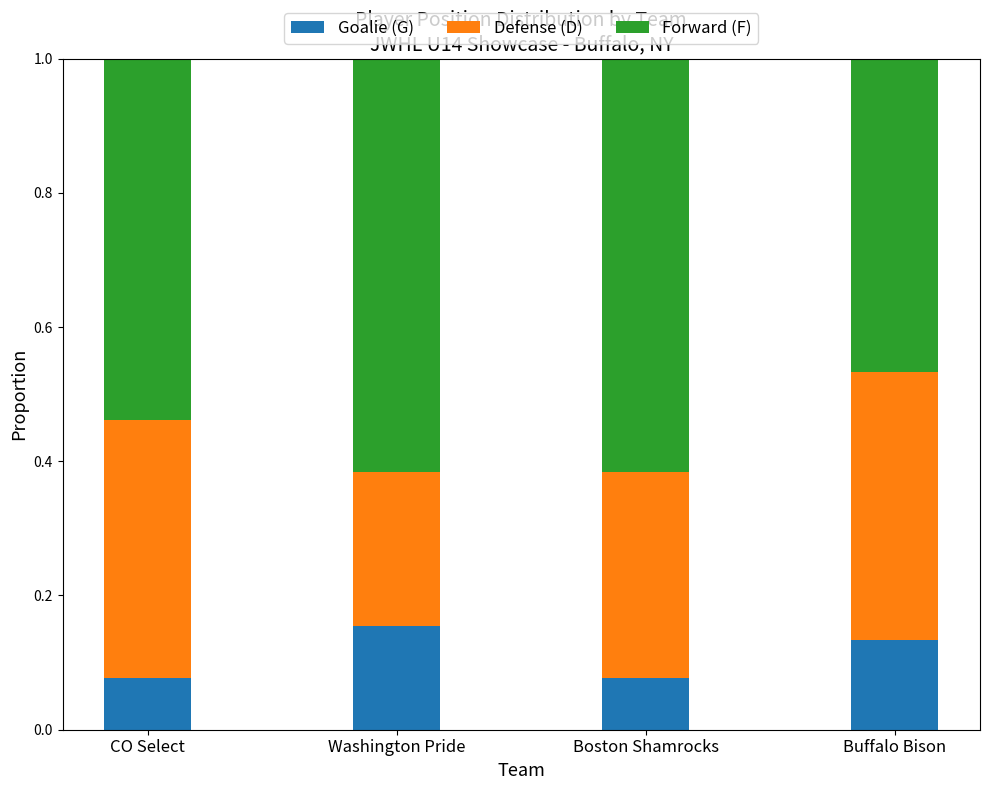

At which label does Goalie (G) reach its peak?

Washington Pride